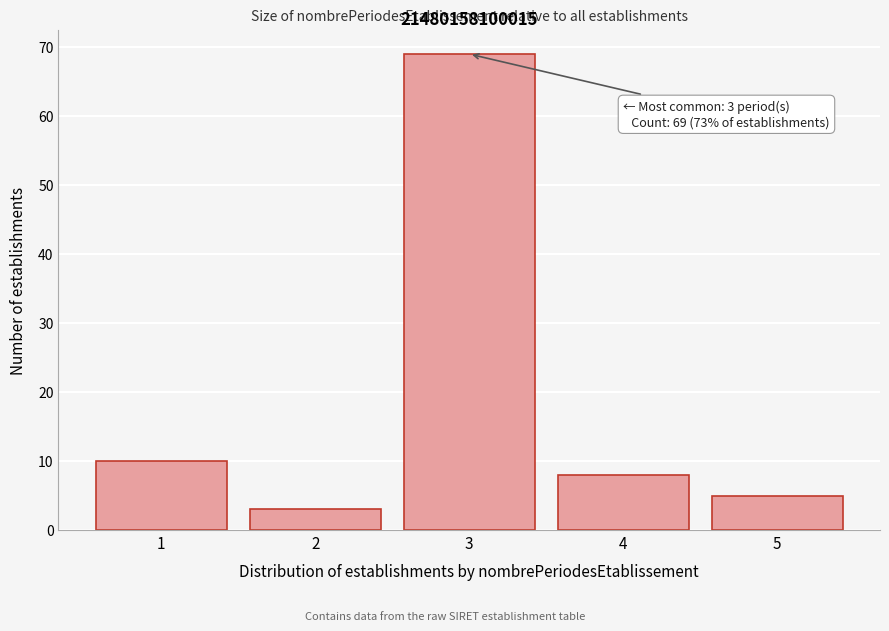

Reading left to right, list all the values displayed in this chart.

10	3	69	8	5